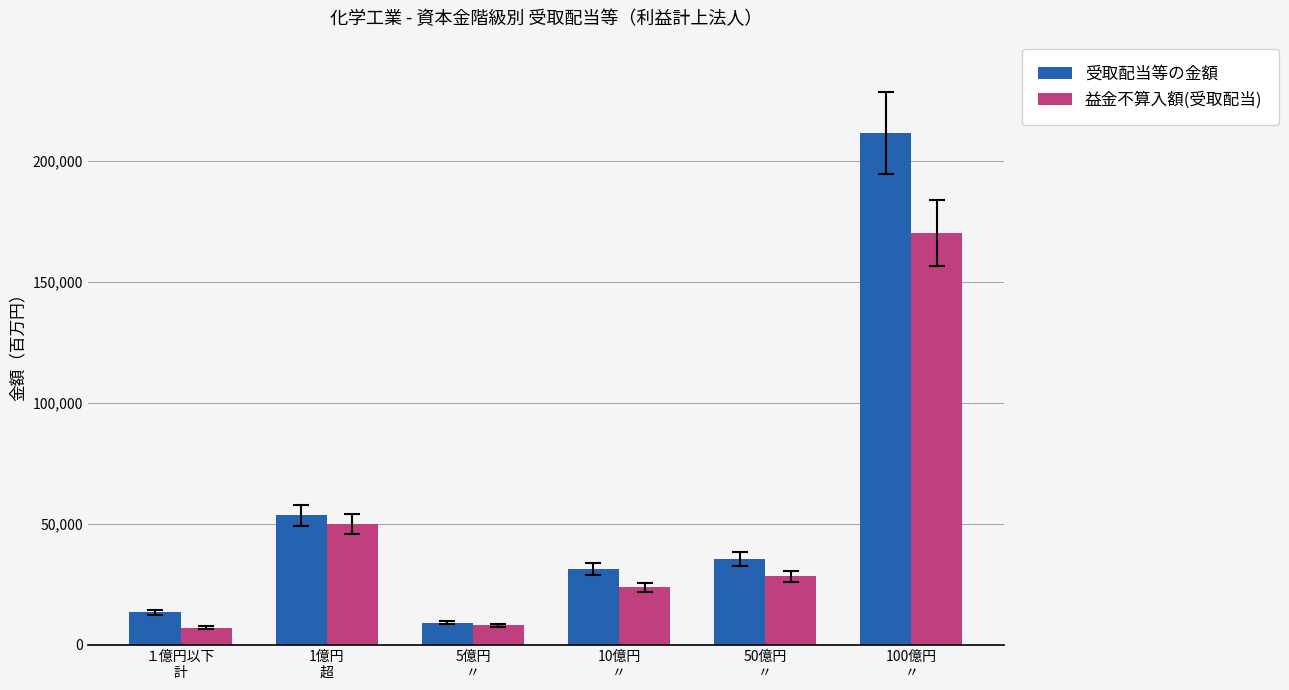

What is the value of the 受取配当等の金額 bar at the 6th from the left?

211575